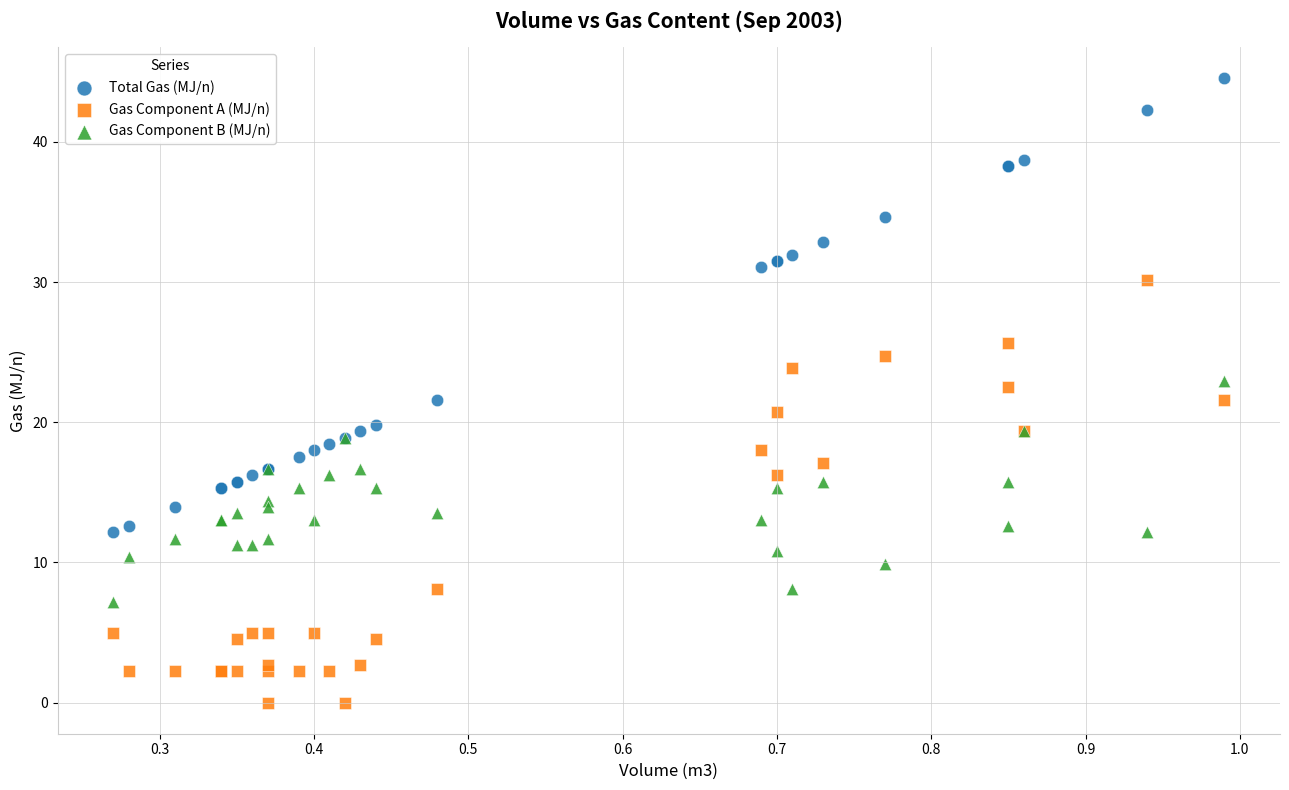

Which series reaches the maximum Y coordinate?

Total Gas (MJ/n)